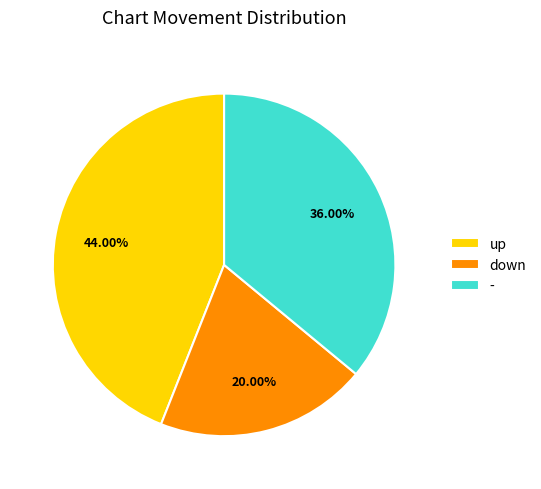

Rank the categories by value from lowest to highest.

down, -, up